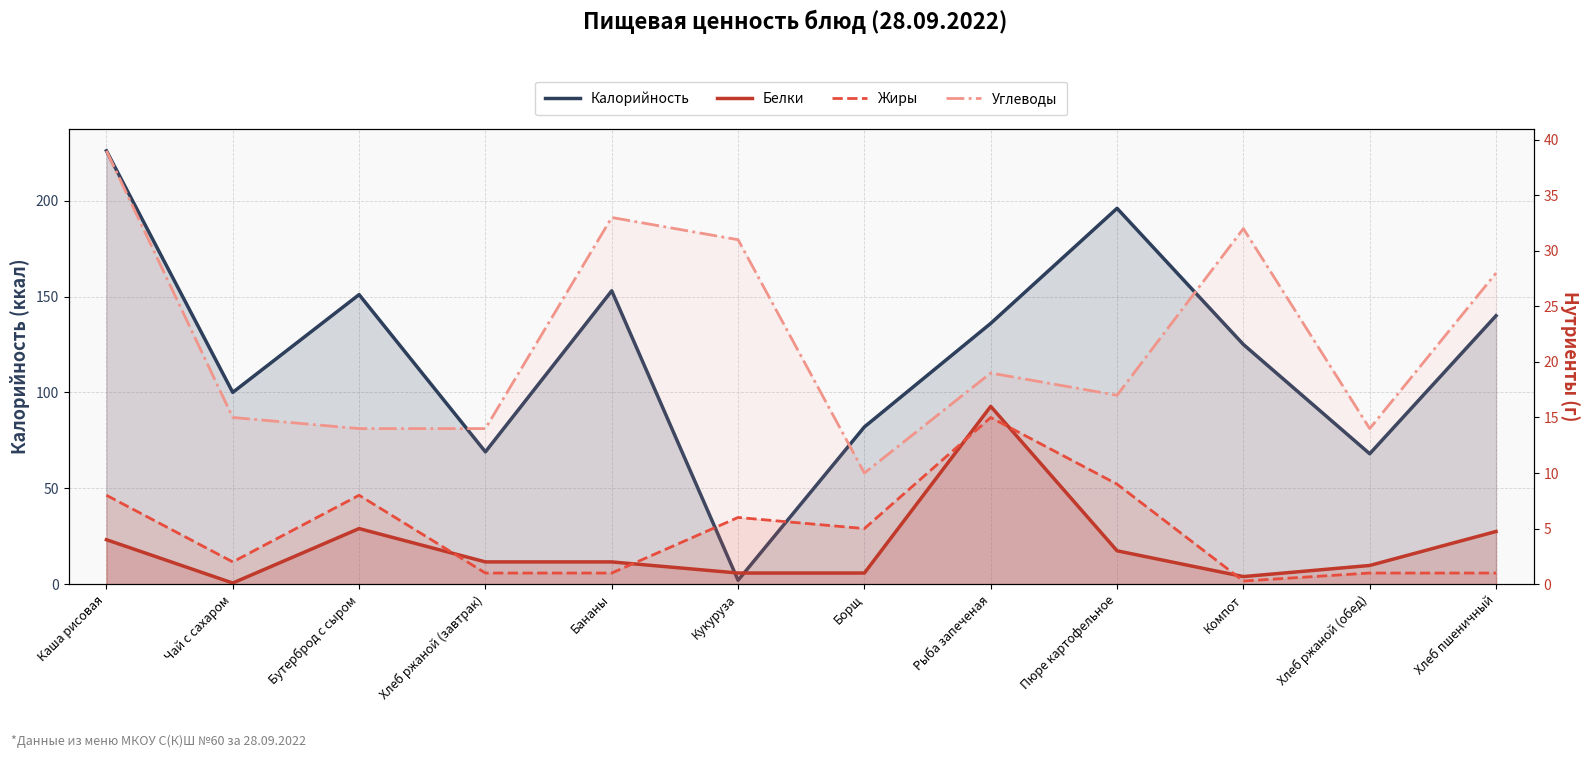

Reading left to right, what are all the values shown in this chart?

Калорийность: Каша рисовая=226.0	Чай с сахаром=100.0	Бутерброд с сыром=151.0	Хлеб ржаной (завтрак)=69.0	Бананы=153.0	Кукуруза=2.0	Борщ=82.0	Рыба запеченая=136.0	Пюре картофельное=196.0	Компот=125.0	Хлеб ржаной (обед)=68.0	Хлеб пшеничный=140.0
Белки: Каша рисовая=4.0	Чай с сахаром=0.1	Бутерброд с сыром=5.0	Хлеб ржаной (завтрак)=2.0	Бананы=2.0	Кукуруза=1.0	Борщ=1.0	Рыба запеченая=16.0	Пюре картофельное=3.0	Компот=0.7	Хлеб ржаной (обед)=1.7	Хлеб пшеничный=4.7
Жиры: Каша рисовая=8.0	Чай с сахаром=2.0	Бутерброд с сыром=8.0	Хлеб ржаной (завтрак)=1.0	Бананы=1.0	Кукуруза=6.0	Борщ=5.0	Рыба запеченая=15.0	Пюре картофельное=9.0	Компот=0.3	Хлеб ржаной (обед)=1.0	Хлеб пшеничный=1.0
Углеводы: Каша рисовая=39.0	Чай с сахаром=15.0	Бутерброд с сыром=14.0	Хлеб ржаной (завтрак)=14.0	Бананы=33.0	Кукуруза=31.0	Борщ=10.0	Рыба запеченая=19.0	Пюре картофельное=17.0	Компот=32.0	Хлеб ржаной (обед)=14.0	Хлеб пшеничный=28.0